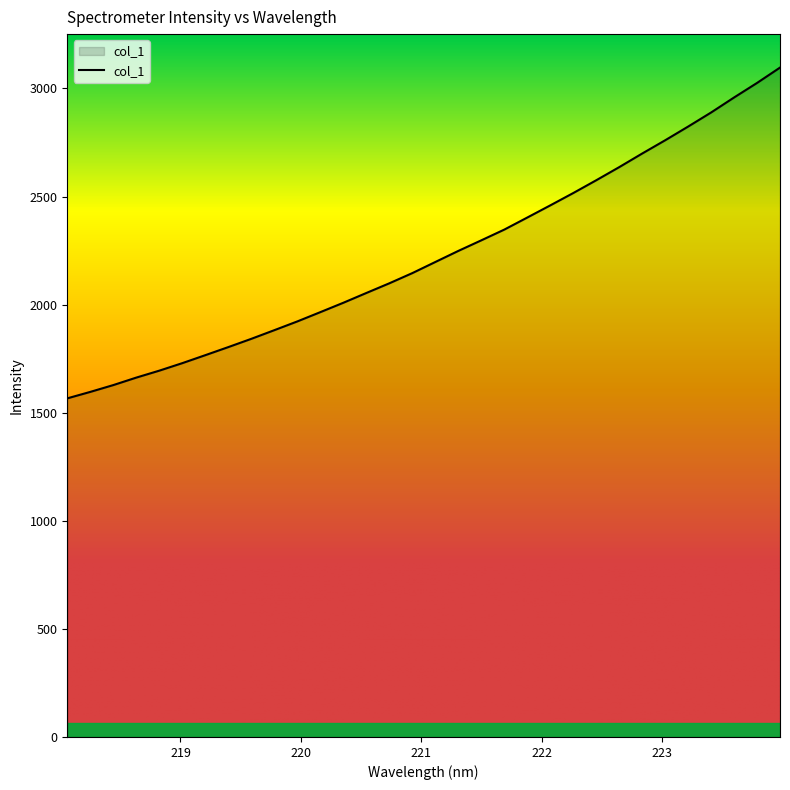

What is the smallest value displayed?

1566.5